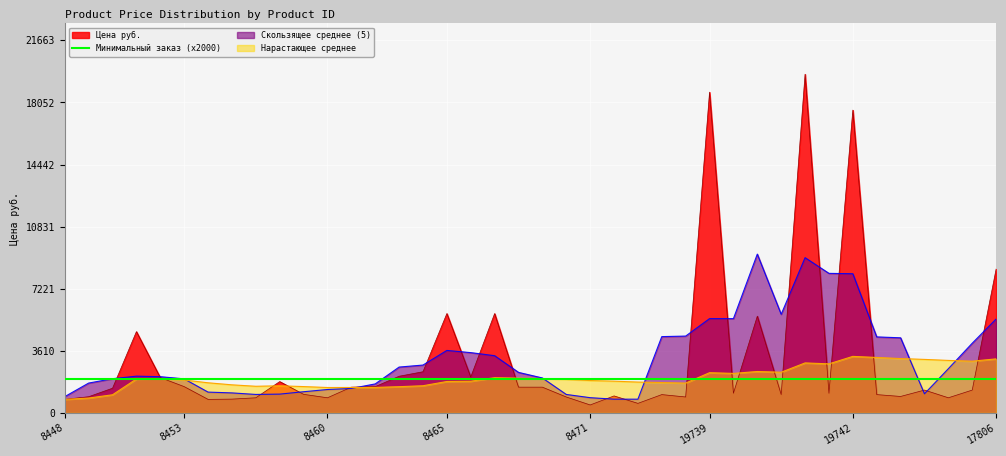

What is the difference between the second highest and second lowest values?

18095.8